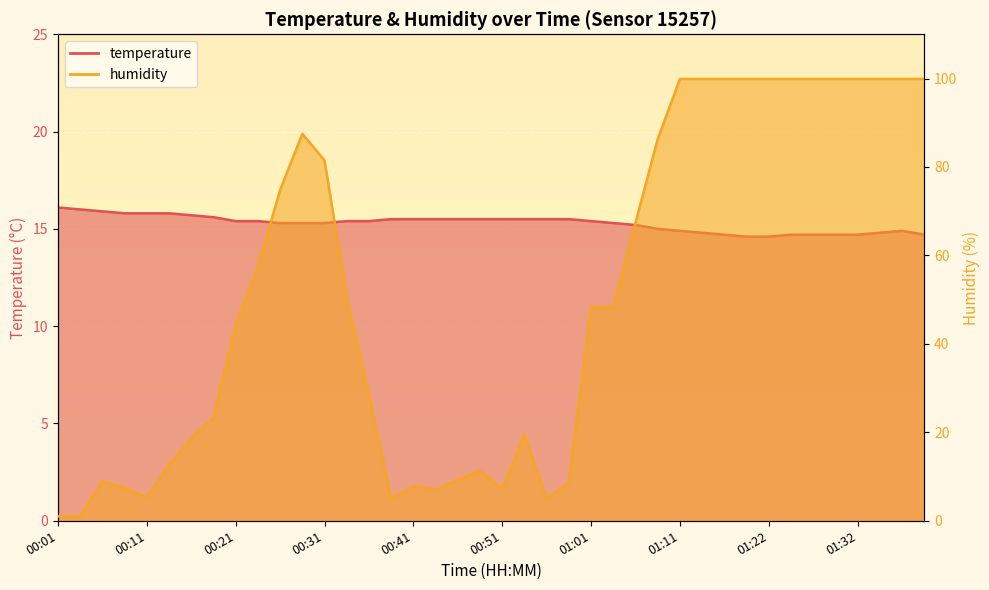

Reading left to right, transcribe all the data shown in this chart.

temperature: 16.1	16.0	15.9	15.8	15.8	15.8	15.7	15.6	15.4	15.4	15.3	15.3	15.3	15.4	15.4	15.5	15.5	15.5	15.5	15.5	15.5	15.5	15.5	15.5	15.4	15.3	15.2	15.0	14.9	14.8	14.7	14.6	14.6	14.7	14.7	14.7	14.7	14.8	14.9	14.7
humidity: 1.0	1.0	8.9	7.4	5.3	12.7	18.6	23.4	44.3	57.4	74.8	87.5	81.5	50.5	28.5	5.1	7.8	7.0	9.3	11.3	7.2	19.5	5.0	8.6	48.3	48.3	67.4	86.3	99.9	99.9	99.9	99.9	99.9	99.9	99.9	99.9	99.9	99.9	99.9	99.9